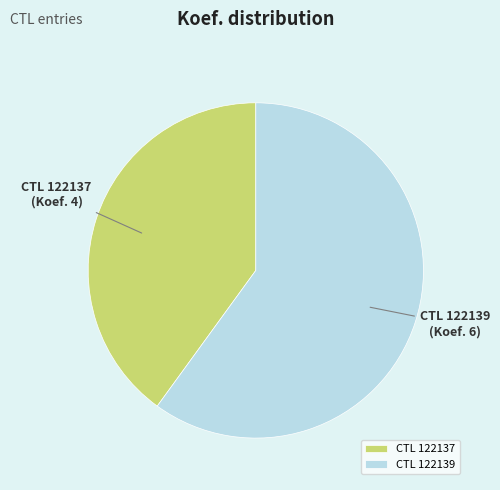

Do CTL 122137 and CTL 122139 together represent more than half of the pie?

Yes